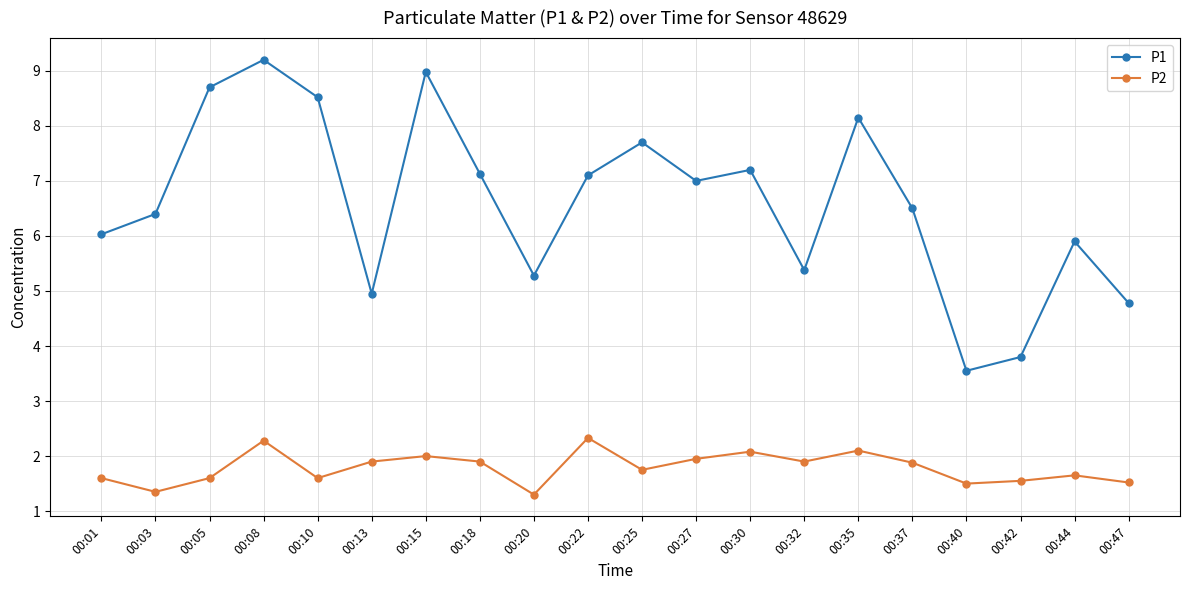

How many values in the P1 series are below 7?

10